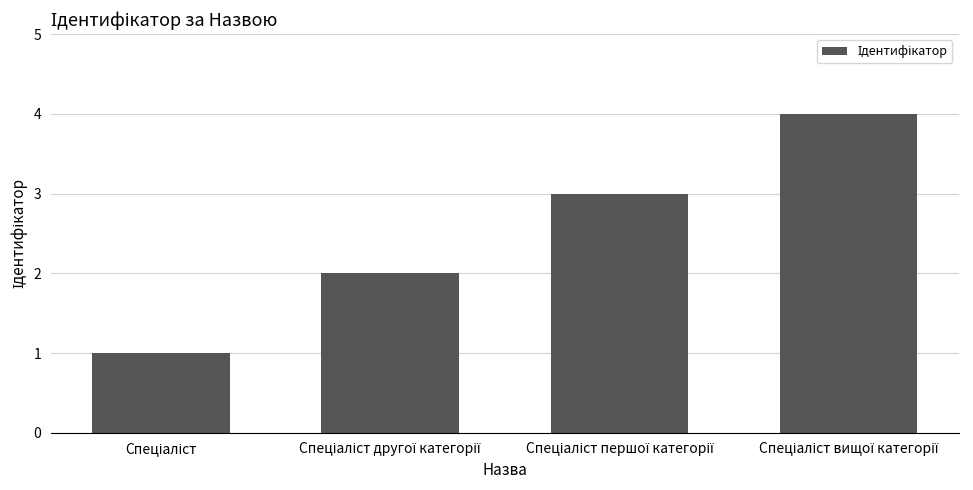

What is the greatest value displayed?

4